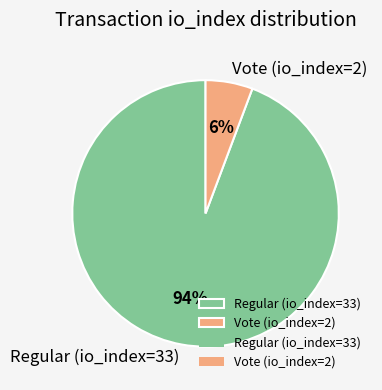

Do Vote (io_index=2) and Regular (io_index=33) together represent more than half of the pie?

Yes